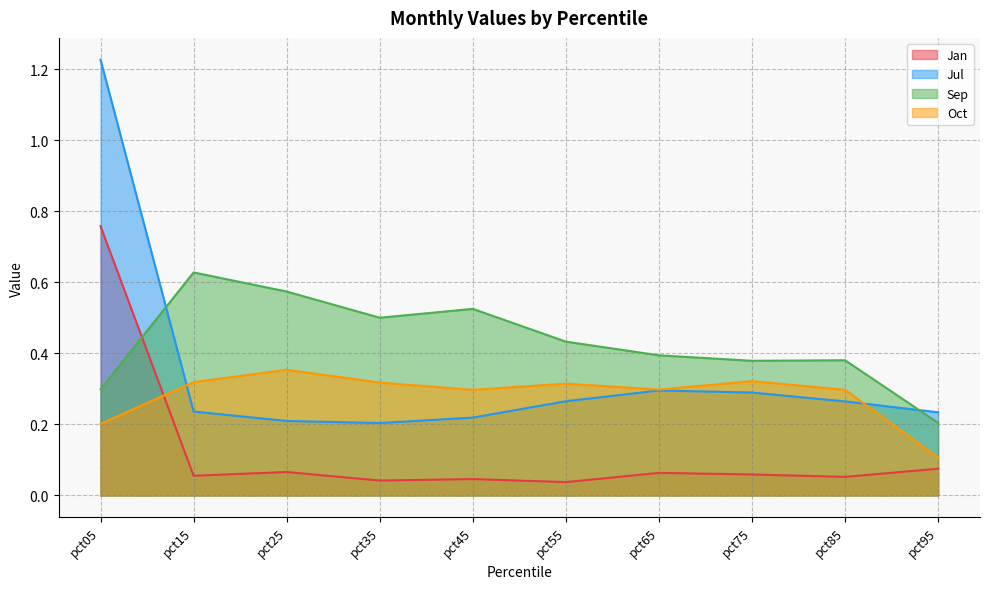

Is the value of Jan at pct95 greater than the value of Jul at pct45?

No